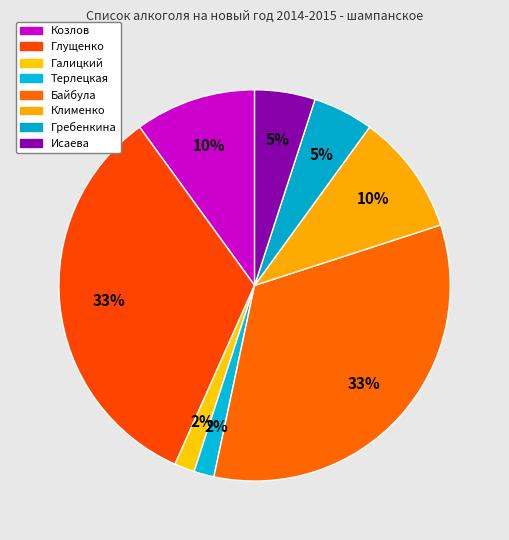

Which has a higher value, Клименко or Козлов?

Клименко